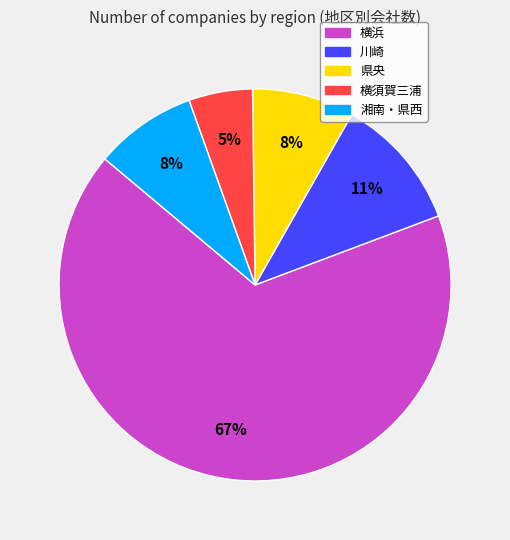

How many slices are in this pie chart?

5